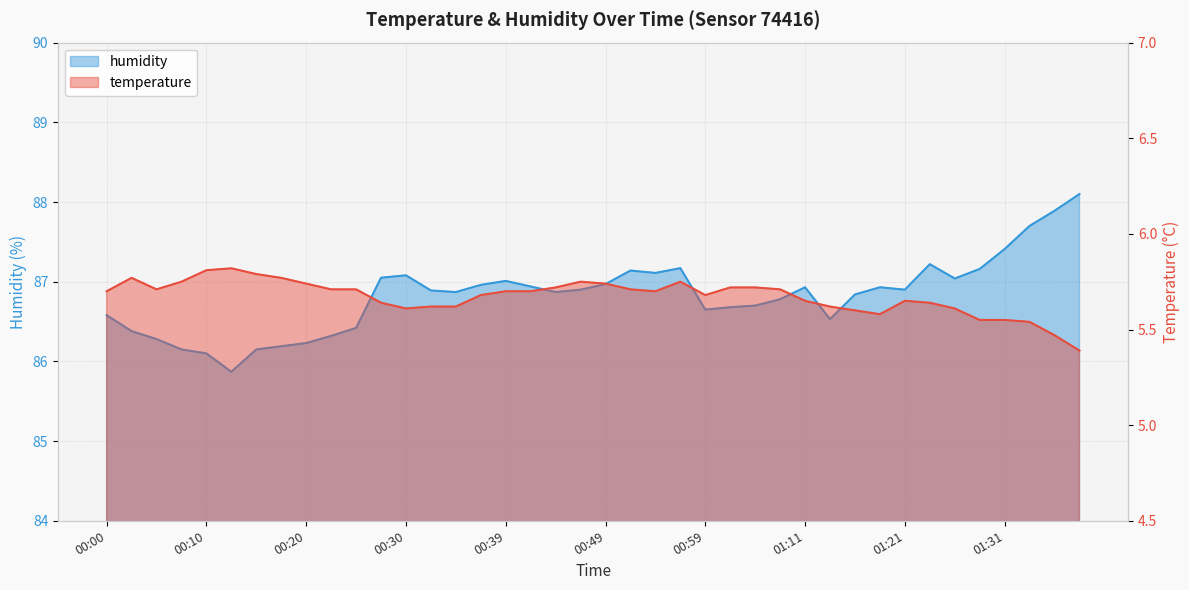

Reading left to right, transcribe all the data shown in this chart.

temperature: 00:00=5.7	00:03=5.8	00:05=5.7	00:08=5.8	00:10=5.8	00:13=5.8	00:15=5.8	00:17=5.8	00:20=5.7	00:22=5.7	00:25=5.7	00:27=5.6	00:30=5.6	00:32=5.6	00:34=5.6	00:37=5.7	00:39=5.7	00:42=5.7	00:44=5.7	00:47=5.8	00:49=5.7	00:51=5.7	00:54=5.7	00:56=5.8	00:59=5.7	01:01=5.7	01:06=5.7	01:09=5.7	01:11=5.7	01:14=5.6	01:16=5.6	01:19=5.6	01:21=5.7	01:23=5.6	01:26=5.6	01:28=5.5	01:31=5.5	01:33=5.5	01:36=5.5	01:38=5.4
humidity: 00:00=86.6	00:03=86.4	00:05=86.3	00:08=86.2	00:10=86.1	00:13=85.9	00:15=86.2	00:17=86.2	00:20=86.2	00:22=86.3	00:25=86.4	00:27=87.0	00:30=87.1	00:32=86.9	00:34=86.9	00:37=87.0	00:39=87.0	00:42=86.9	00:44=86.9	00:47=86.9	00:49=87.0	00:51=87.1	00:54=87.1	00:56=87.2	00:59=86.7	01:01=86.7	01:06=86.7	01:09=86.8	01:11=86.9	01:14=86.5	01:16=86.8	01:19=86.9	01:21=86.9	01:23=87.2	01:26=87.0	01:28=87.2	01:31=87.4	01:33=87.7	01:36=87.9	01:38=88.1